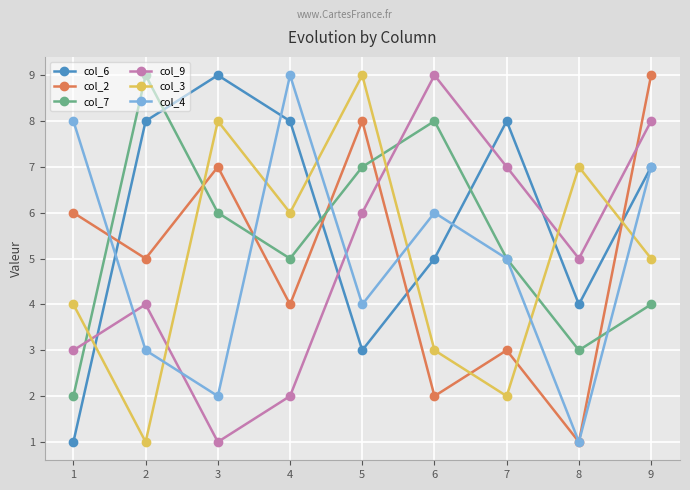

What is the value of the col_3 point at the 5th from the left?

9